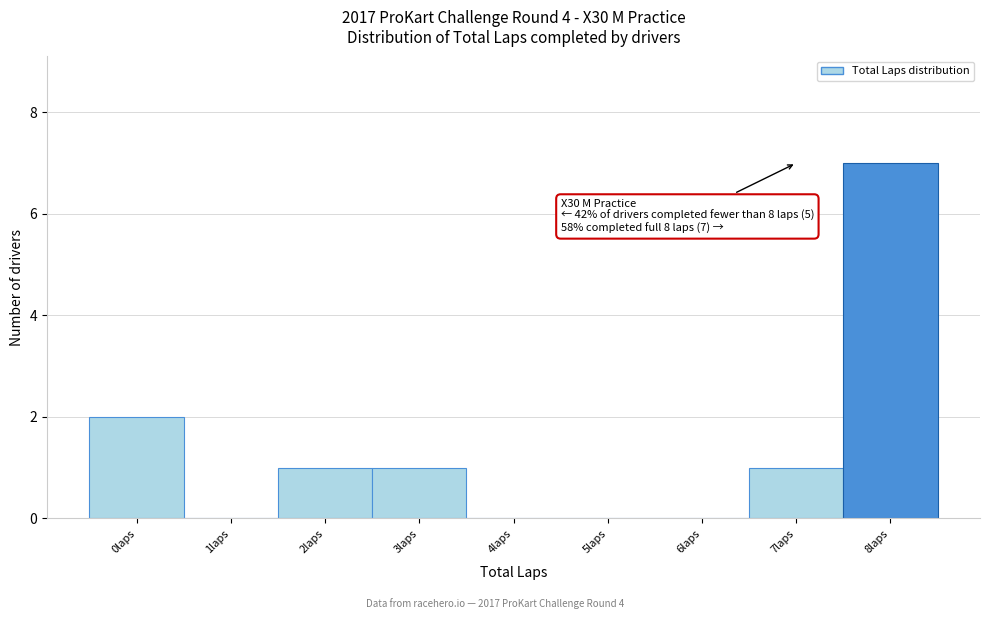

Over which range of the x-axis is the bar tallest?

7.5 to 8.5